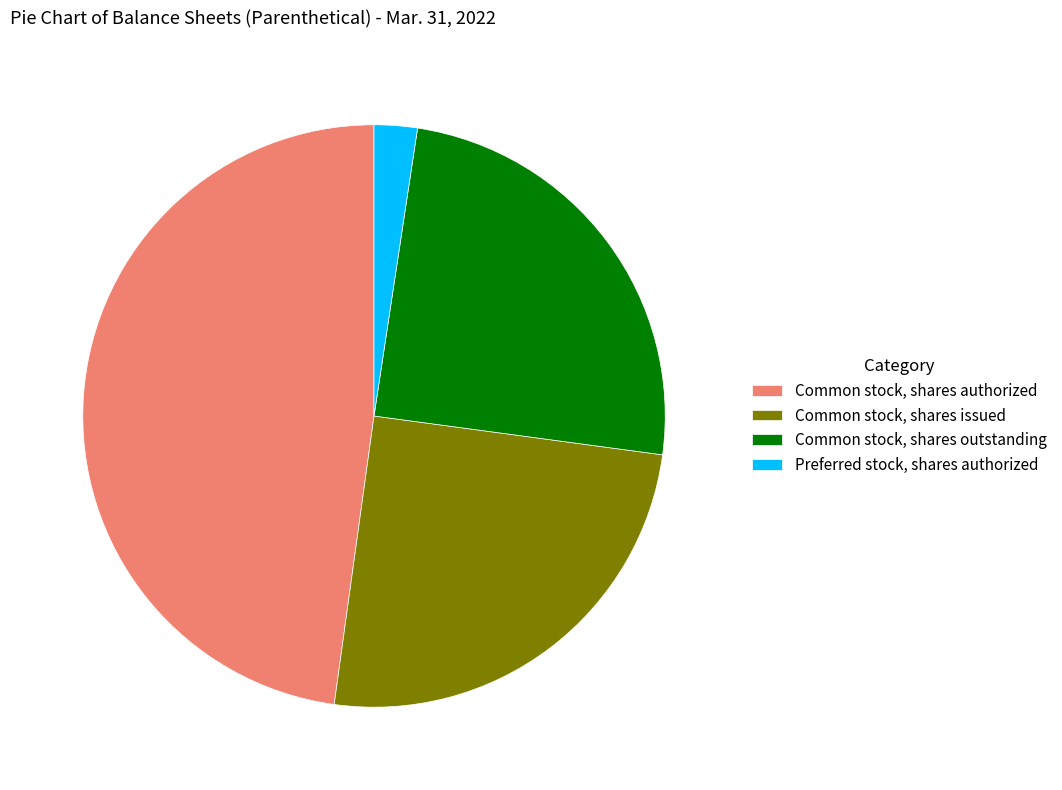

What is the ratio of the value at Common stock, shares outstanding to the value at Common stock, shares issued?

1.0